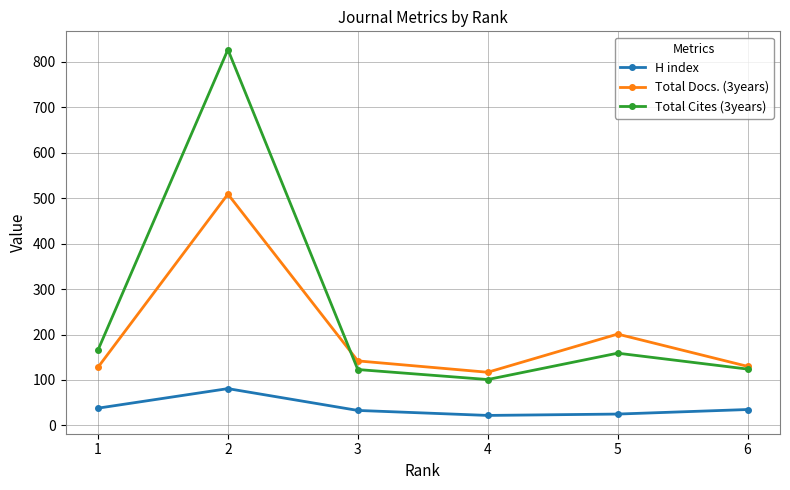

How many lines are shown in the chart?

3